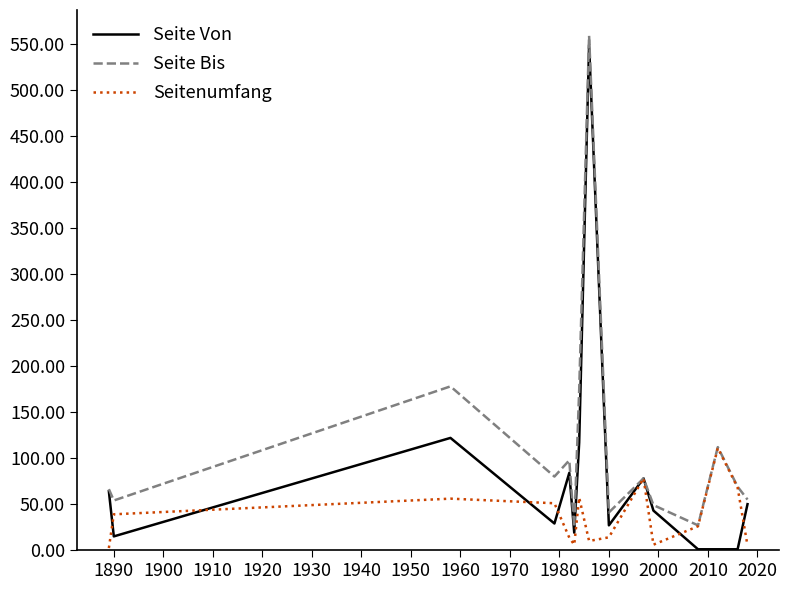

Which series has the largest total across all categories?

Seite Bis